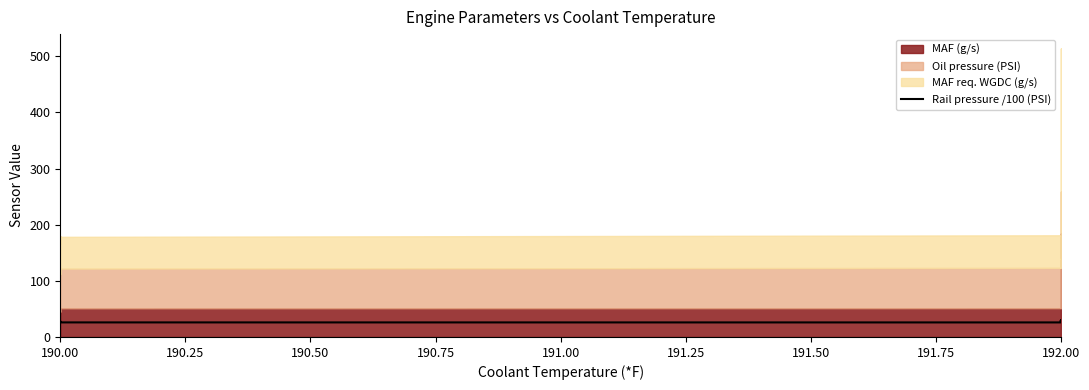

What is the change in value from 190.00 to 192.00?

+3.2